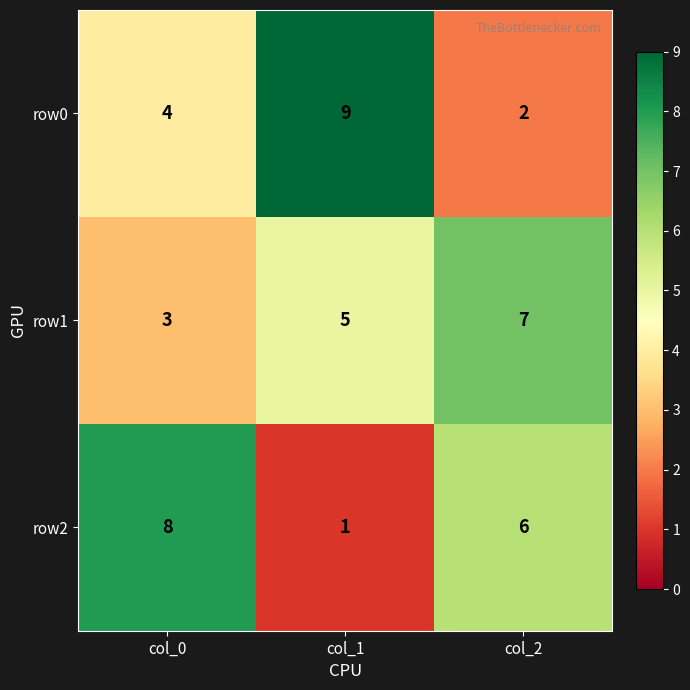

How many data points in row2 are less than 6?

1